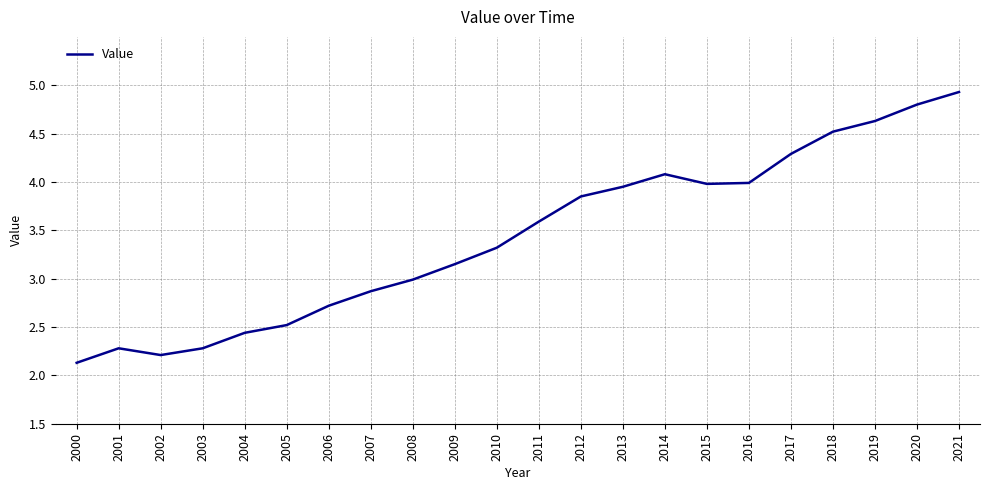

How many interior local peaks (higher than both neighbors) does the data have?

2